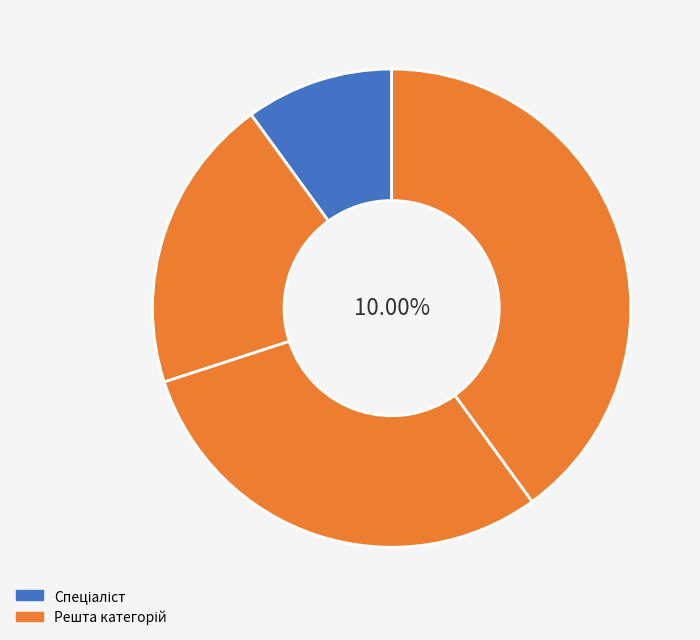

Approximately how many times larger is the value at Спеціаліст другої категорії compared to Спеціаліст?

2.0